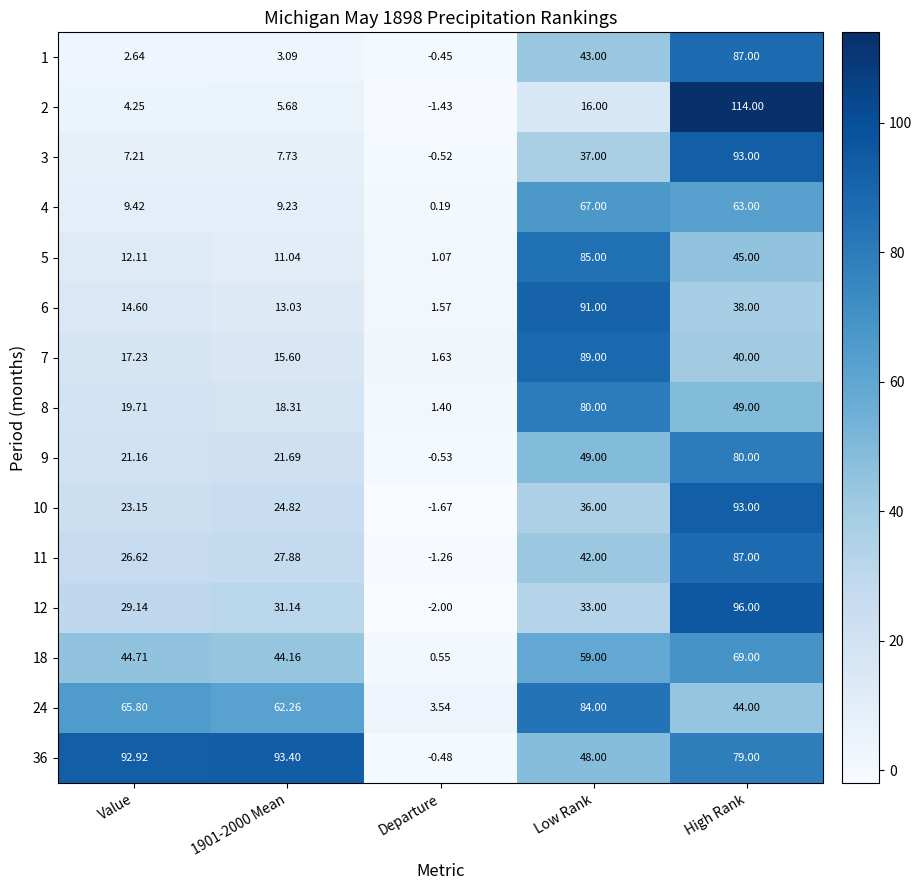

Is the value of 10 at 1901-2000 Mean greater than the value of 9 at 1901-2000 Mean?

Yes